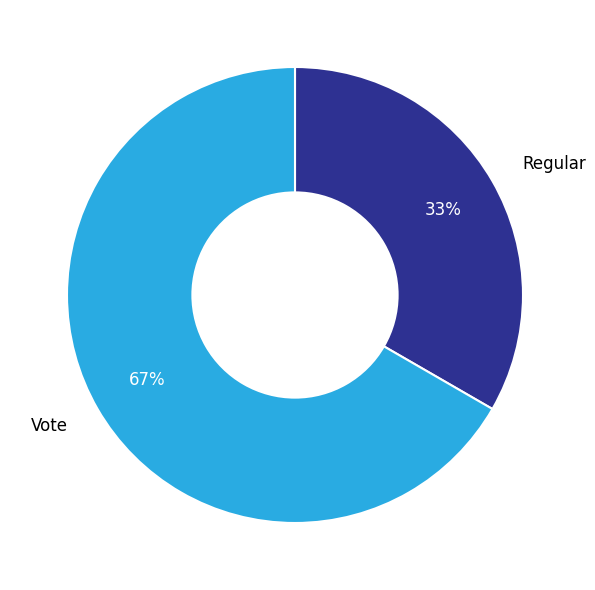

What is the ratio of the value at Vote to the value at Regular?

2.0